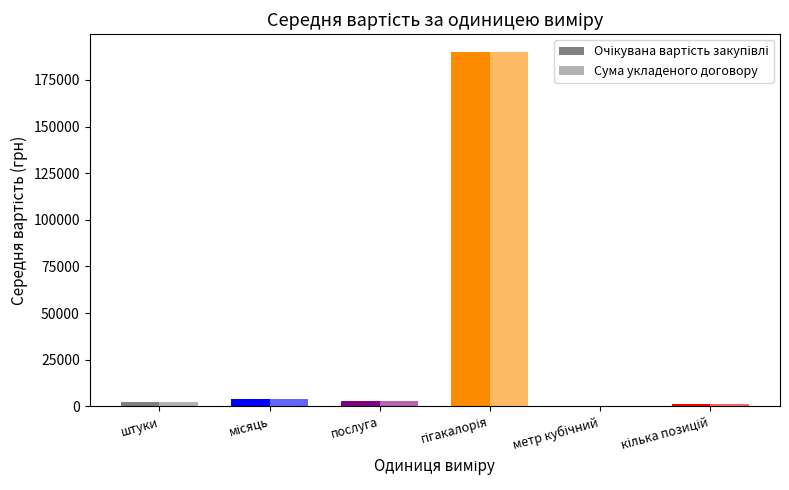

At which category is the sum across all series the highest?

гігакалорія